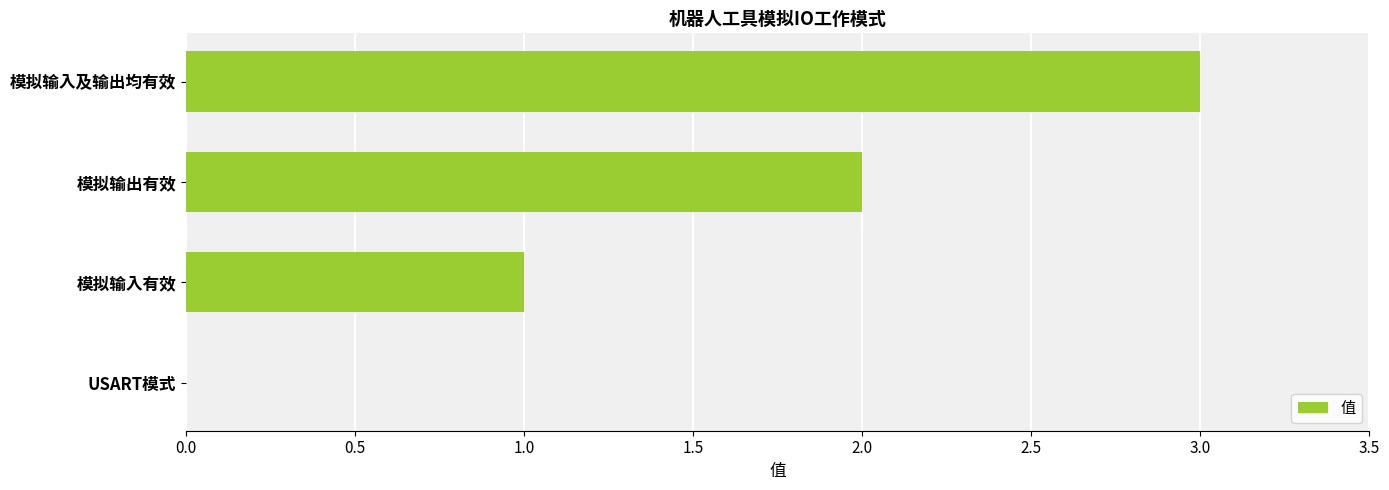

What is the ratio of the value at 模拟输入有效 to the value at 模拟输入及输出均有效?

0.3